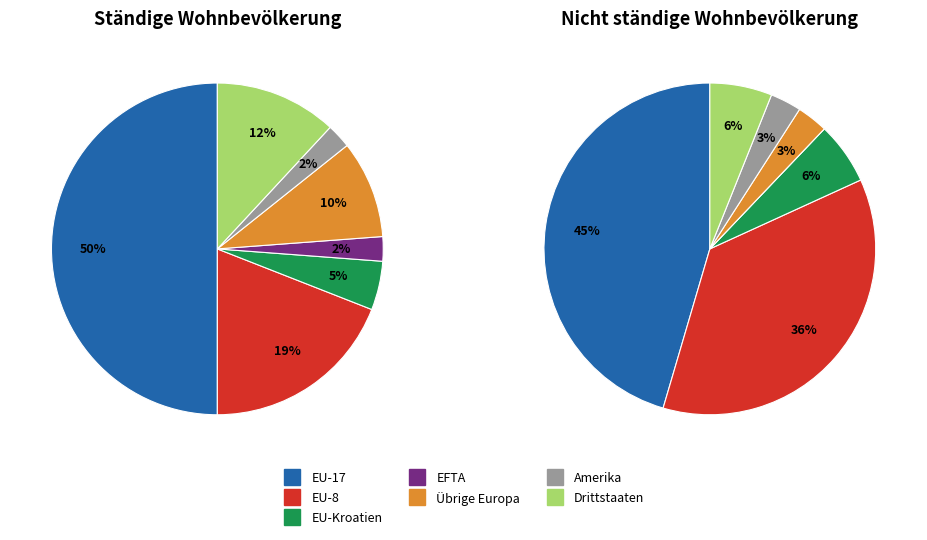

What percentage is NOT represented by EU-8?

81.0%